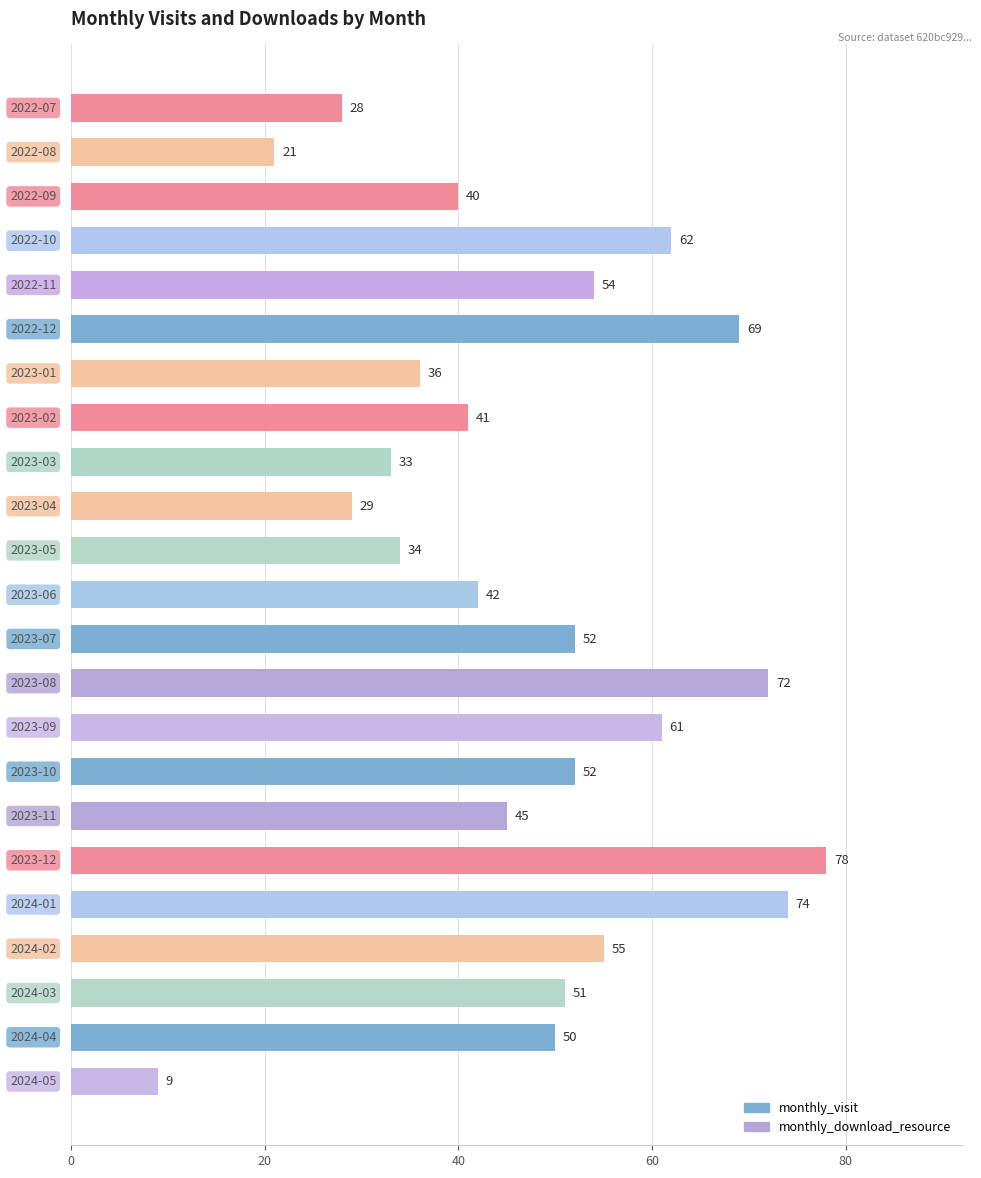

What is the average value?

47